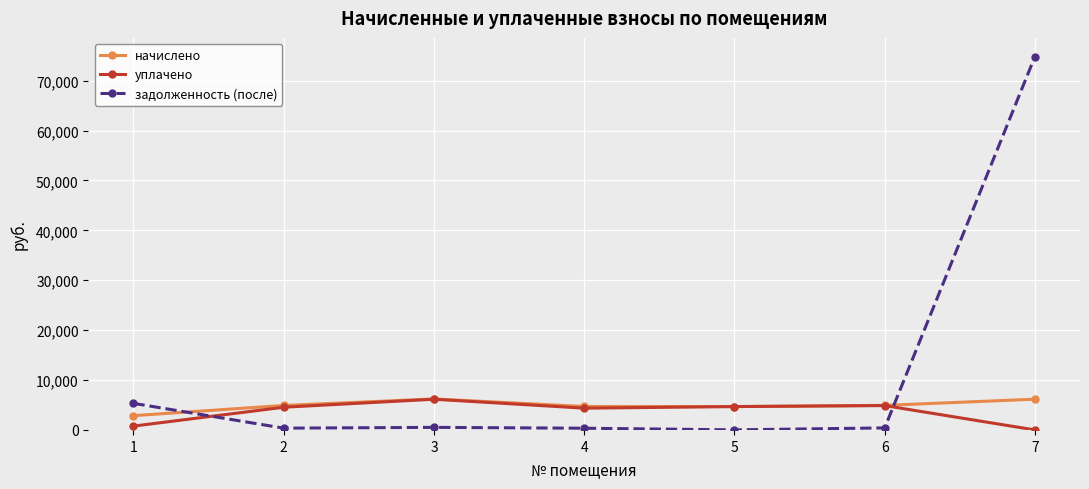

Does the chart have visible grid lines?

Yes